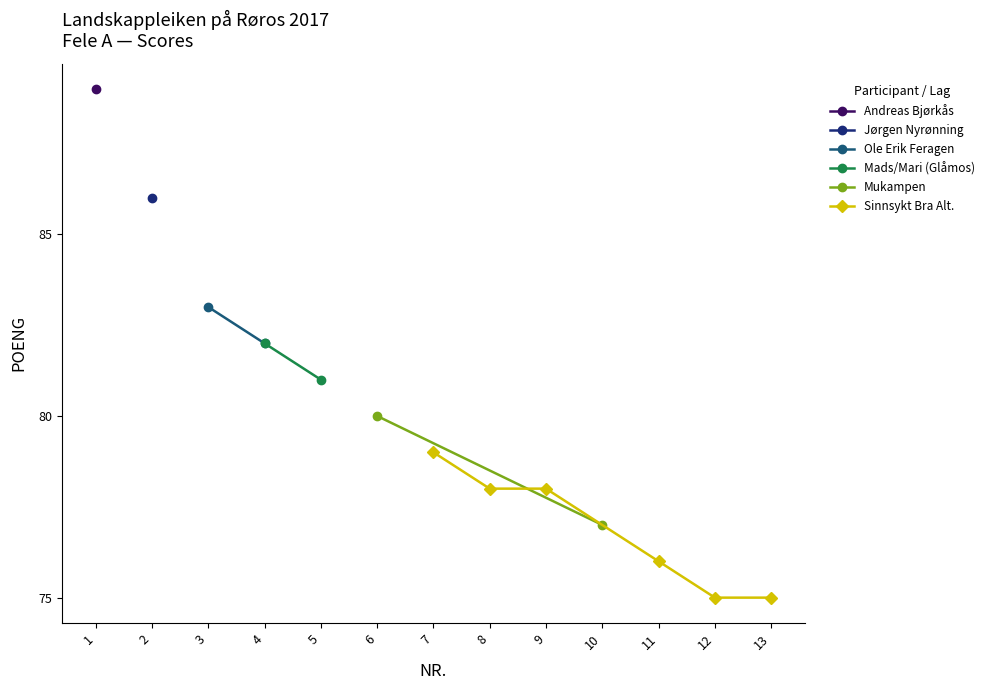

True or false: the data shows 89 at poeng.

True